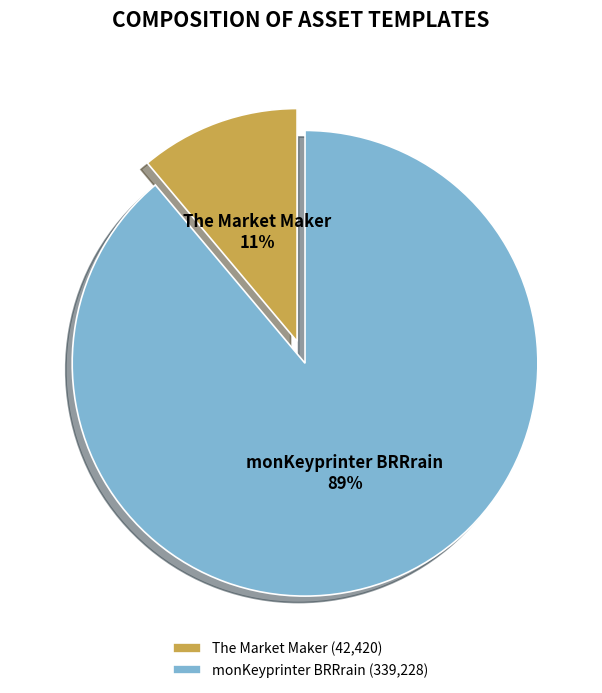

The The Market Maker slice represents 6% of the pie. True or false?

False